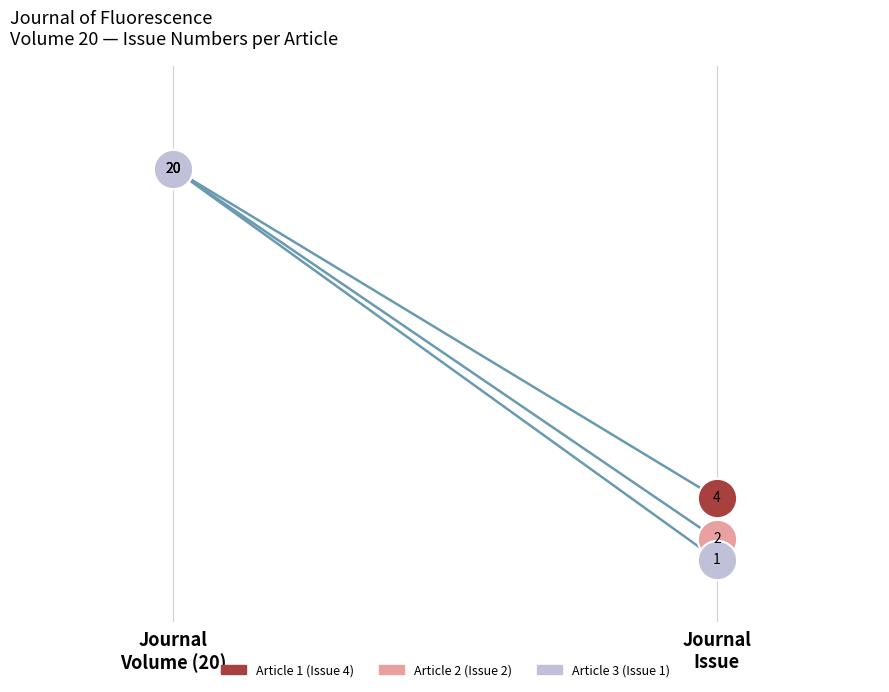

At which category is the sum across all series the highest?

Journal
Volume (20)